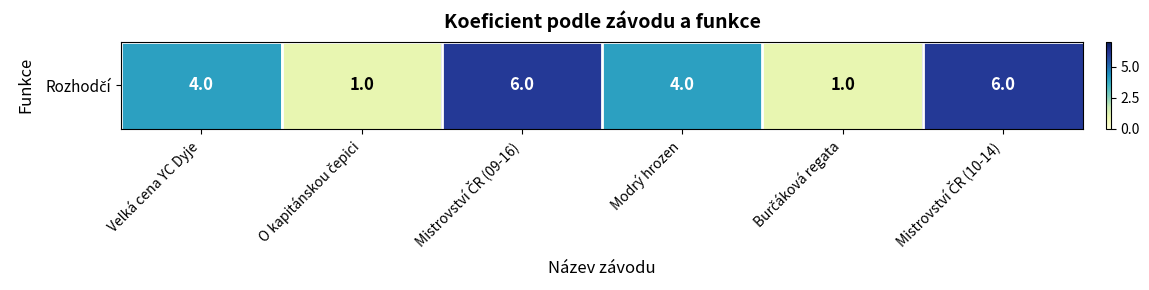

The value at Mistrovství ČR (09-16) is 6. True or false?

True